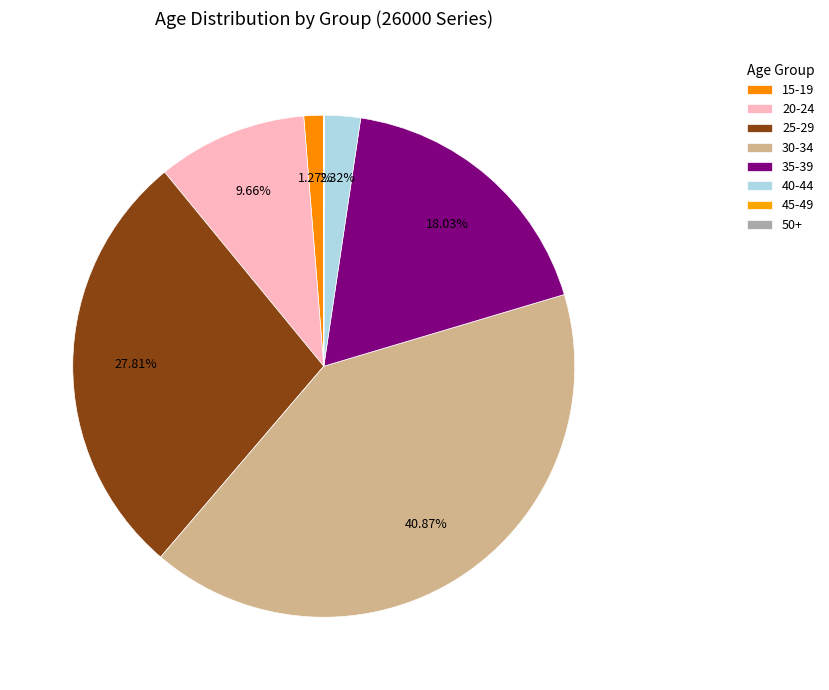

Do 50+ and 20-24 together represent more than half of the pie?

No